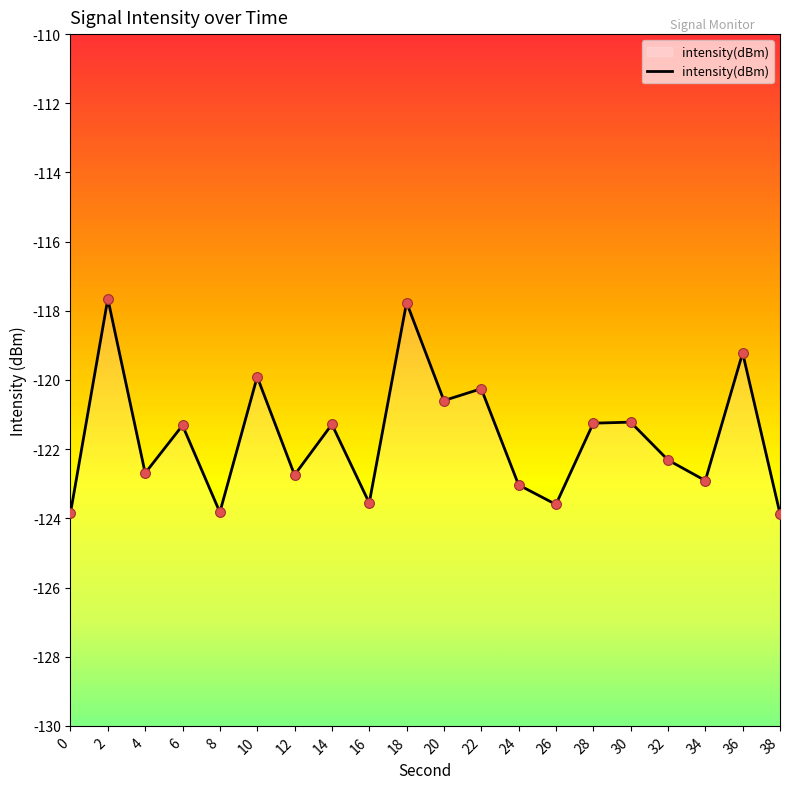

Which has a higher value, 26 or 20?

20